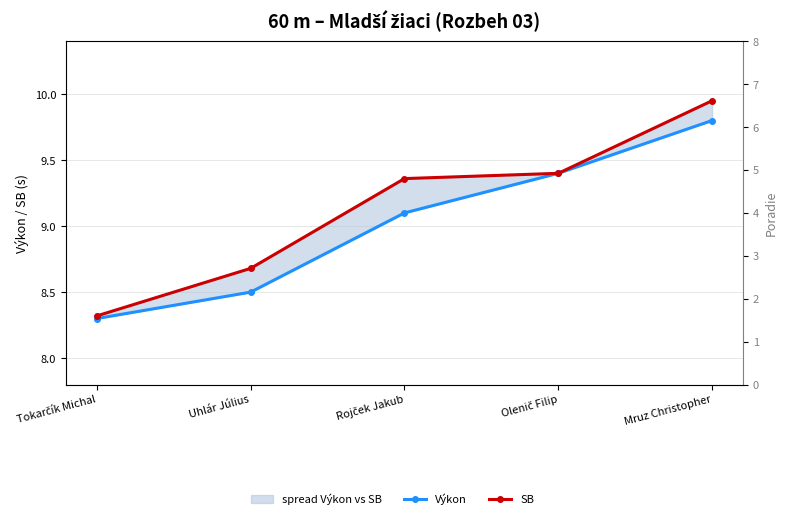

True or false: Poradie and SB intersect in this chart.

False